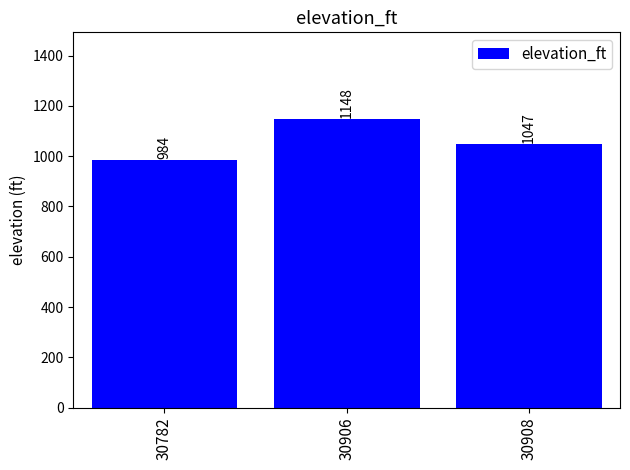

What is the sum of the values at 30908 and 30782?

2031